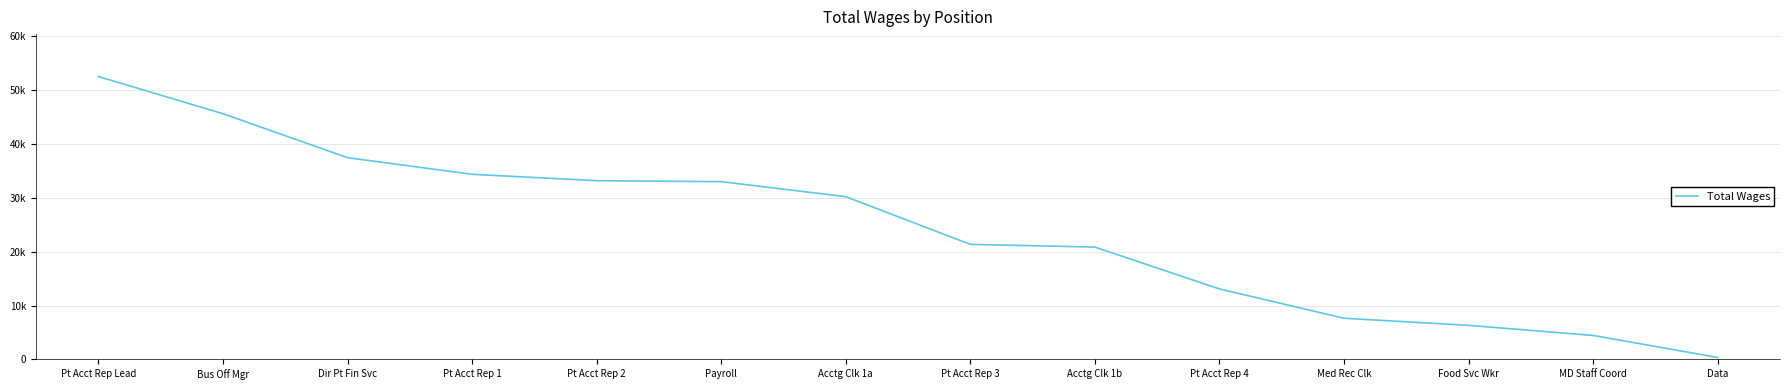

What is the change in value from Pt Acct Rep 1 to Med Rec Clk?

-26731